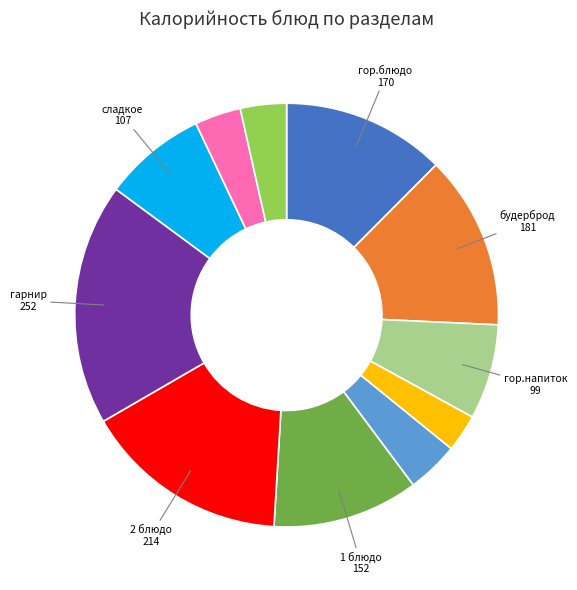

Is there any slice that represents more than half of the pie?

No